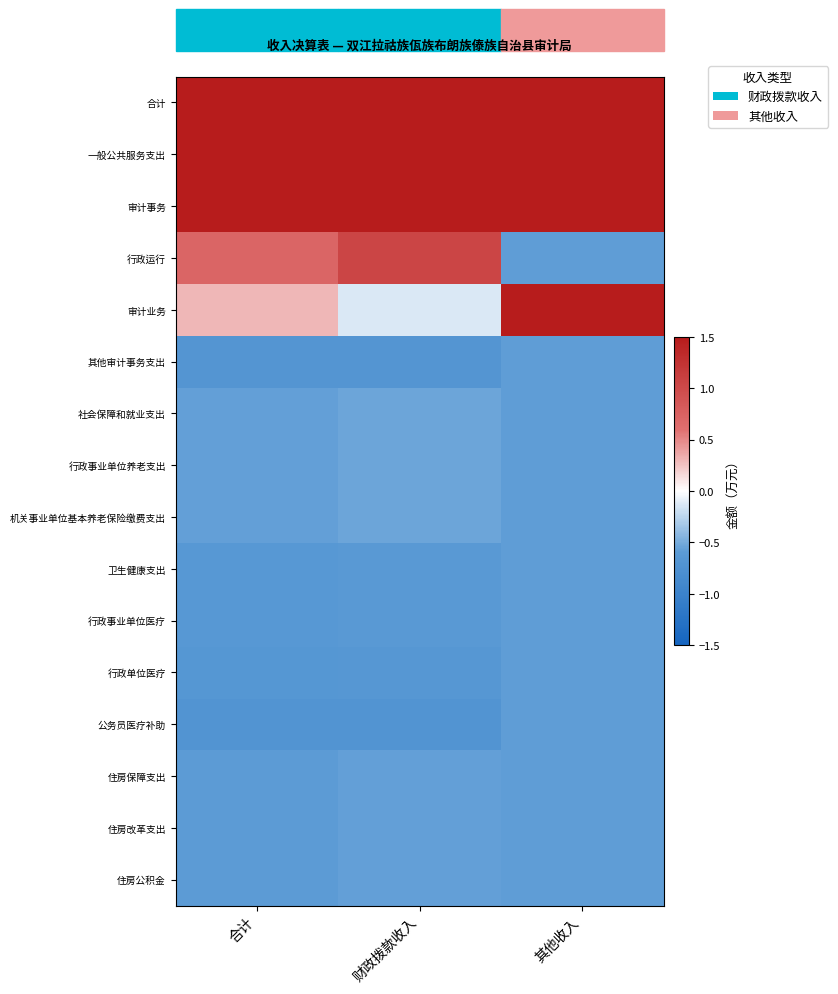

What is the difference between the highest and lowest values at 财政拨款收入?

2.2